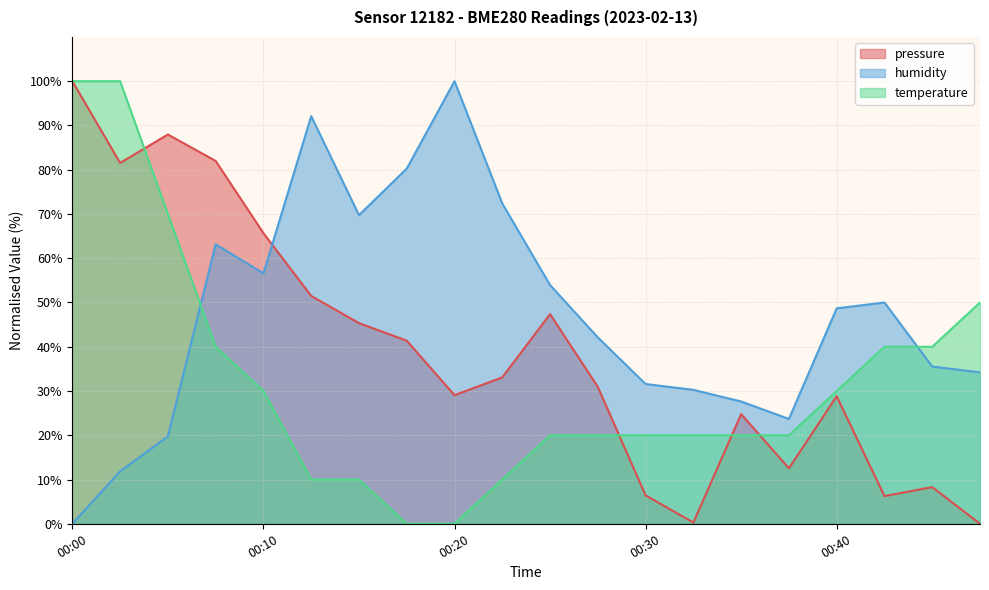

Between which two adjacent categories do pressure and humidity first intersect?

00:10 and 00:13